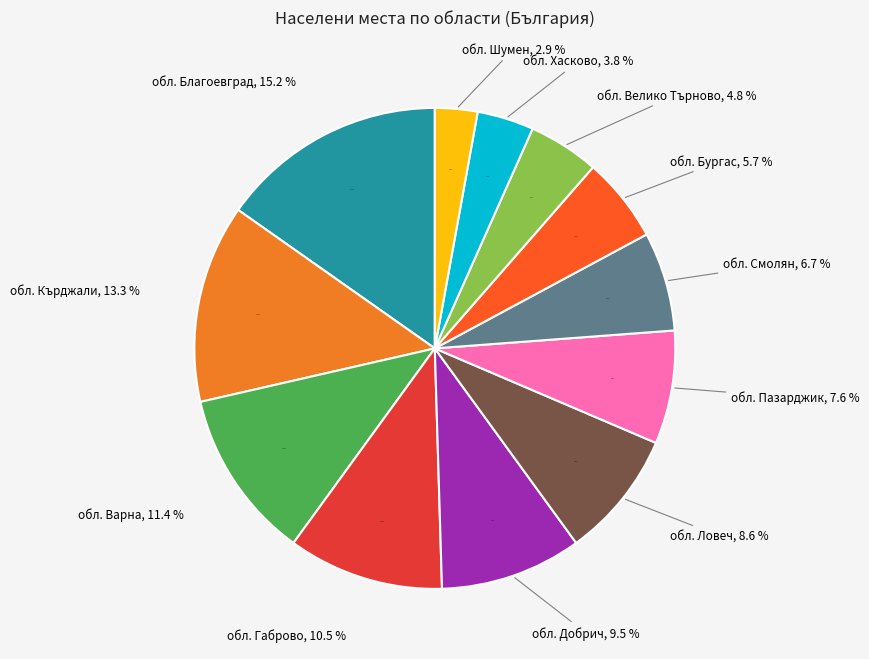

Do обл. Благоевград and обл. Велико Търново together represent more than half of the pie?

No